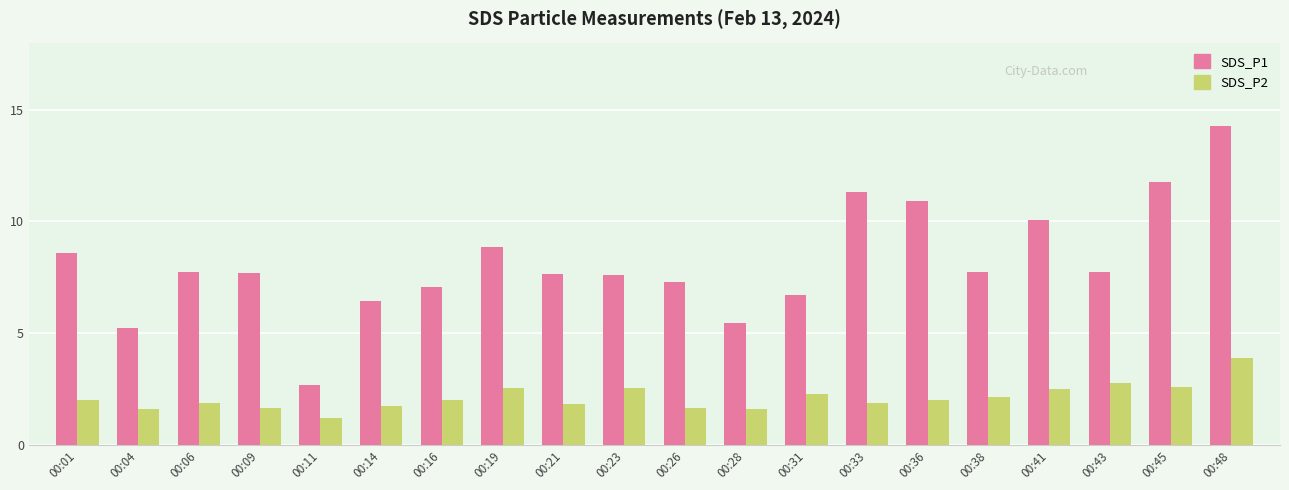

Between 00:11 and 00:28, which series saw the biggest shift?

SDS_P1